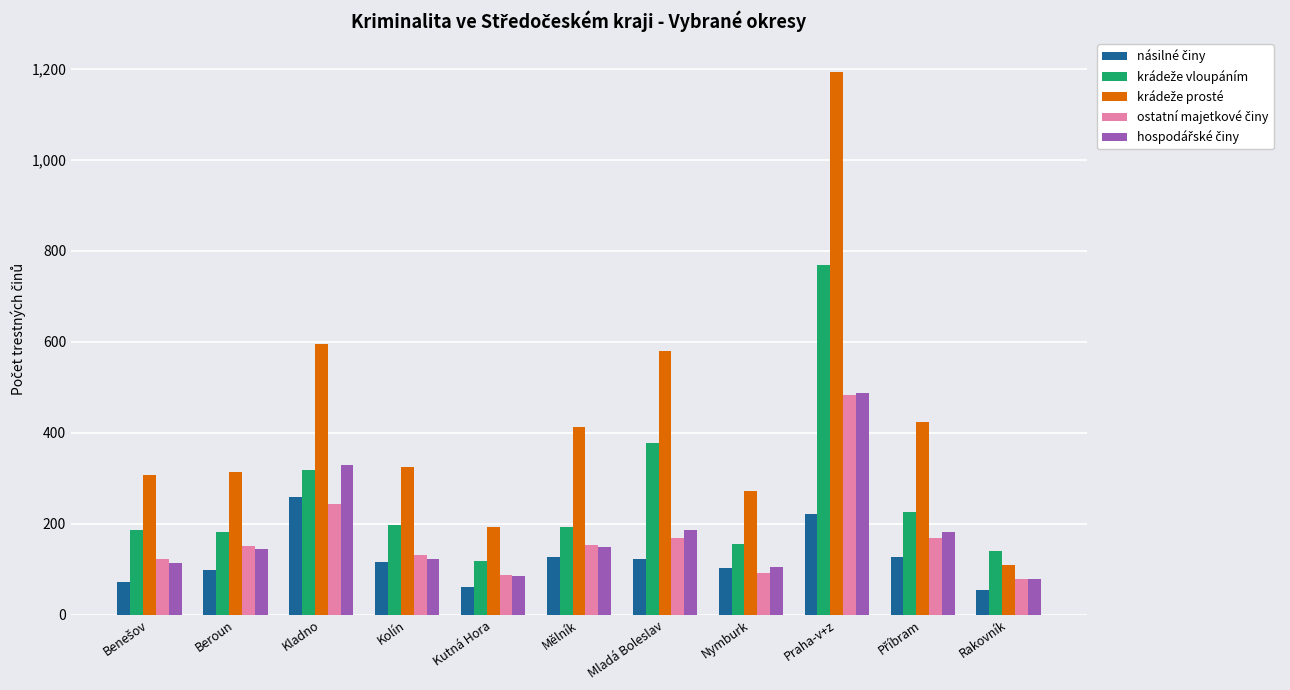

What is the minimum value shown in the chart?

55